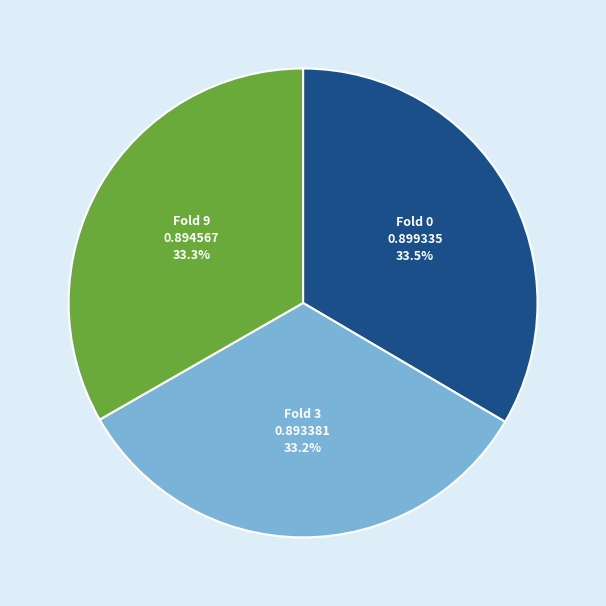

Count the number of slices in the pie.

3